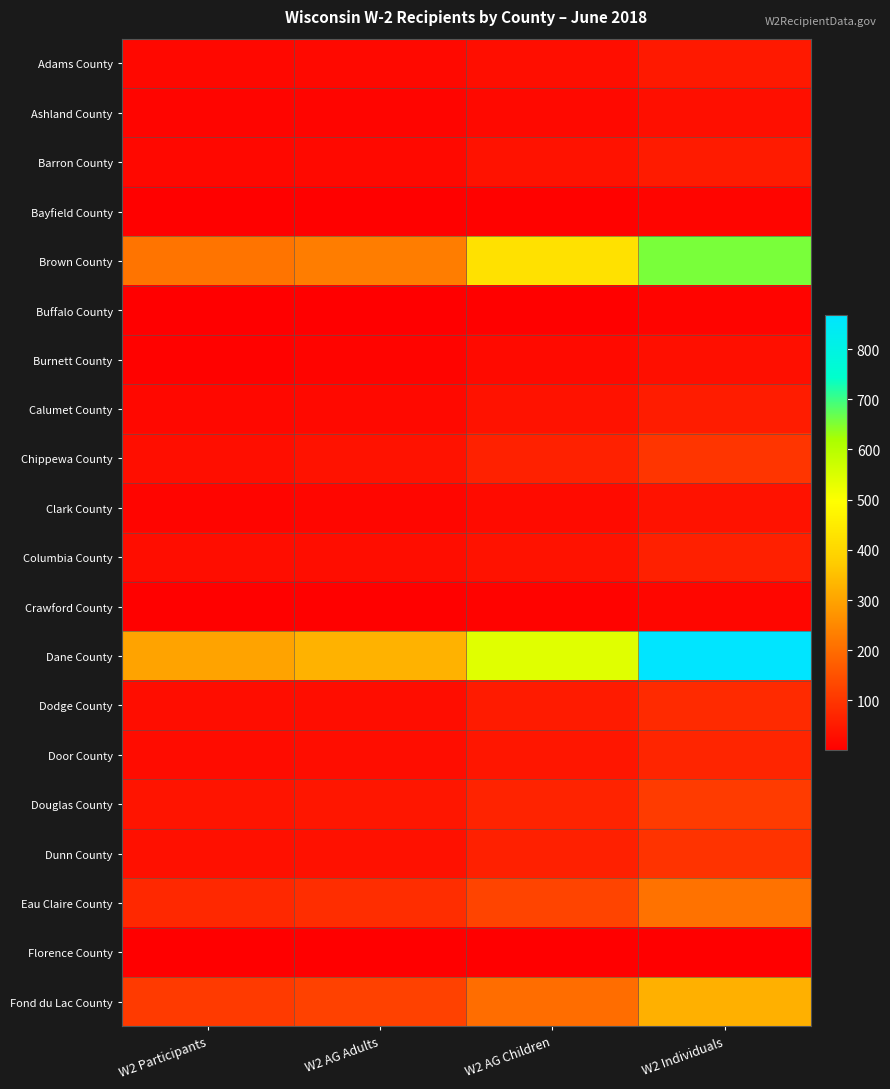

Which category has the lowest value across all series?

W2 Participants